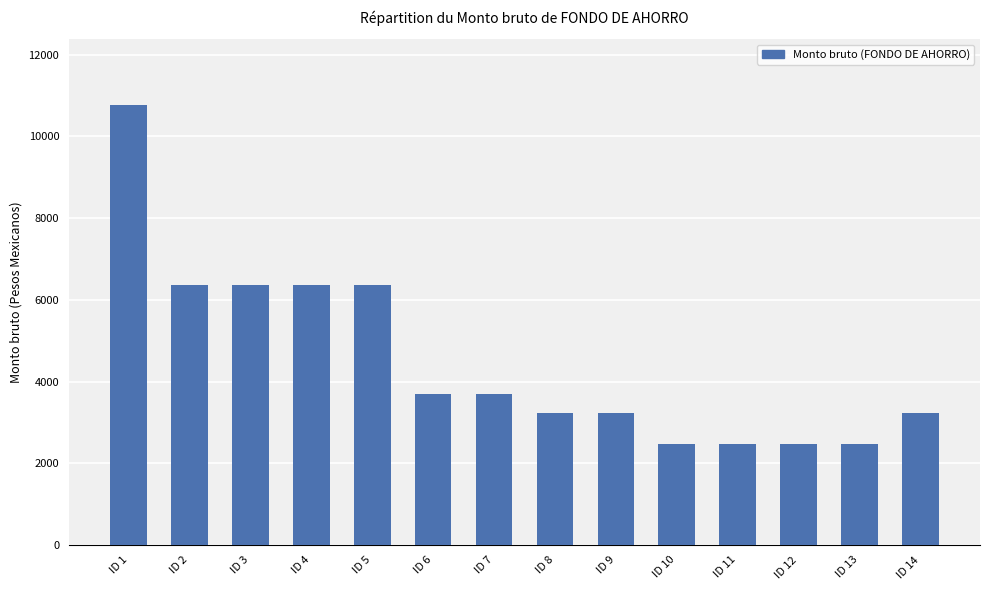

Does the chart contain stacked bars?

No